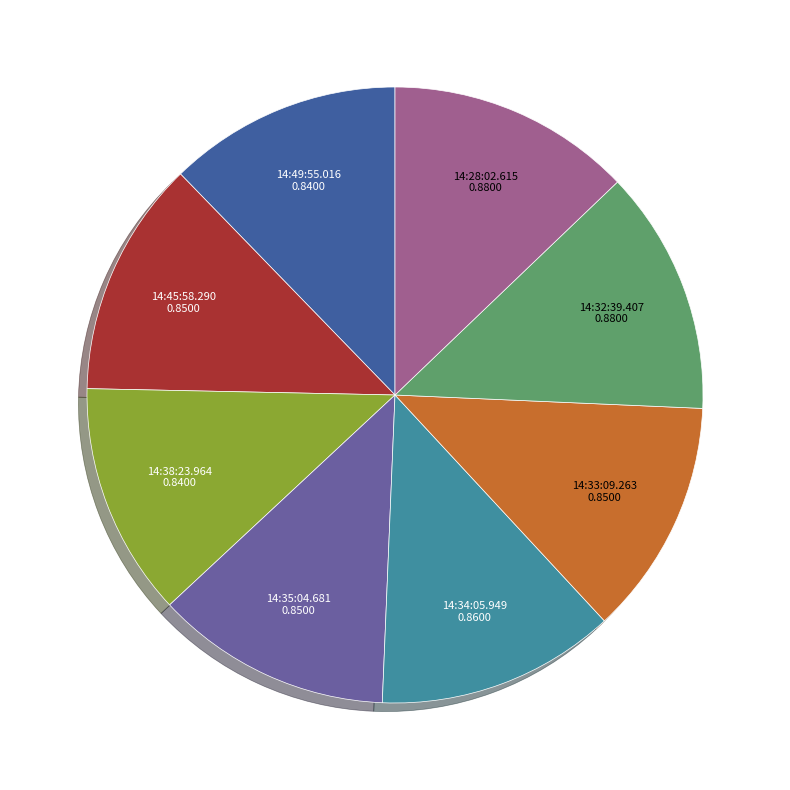

Does any single category account for the majority?

No